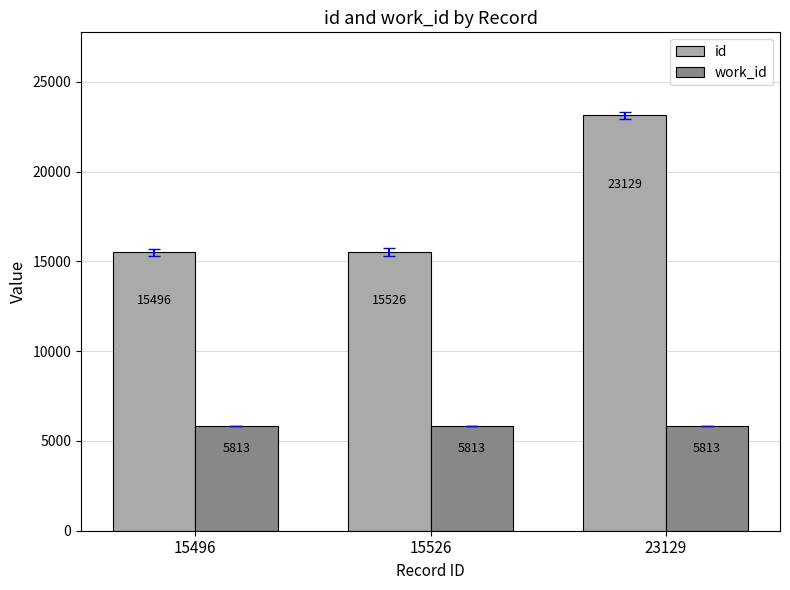

What is the approximate value of id at 15526, to the nearest 10?

15530